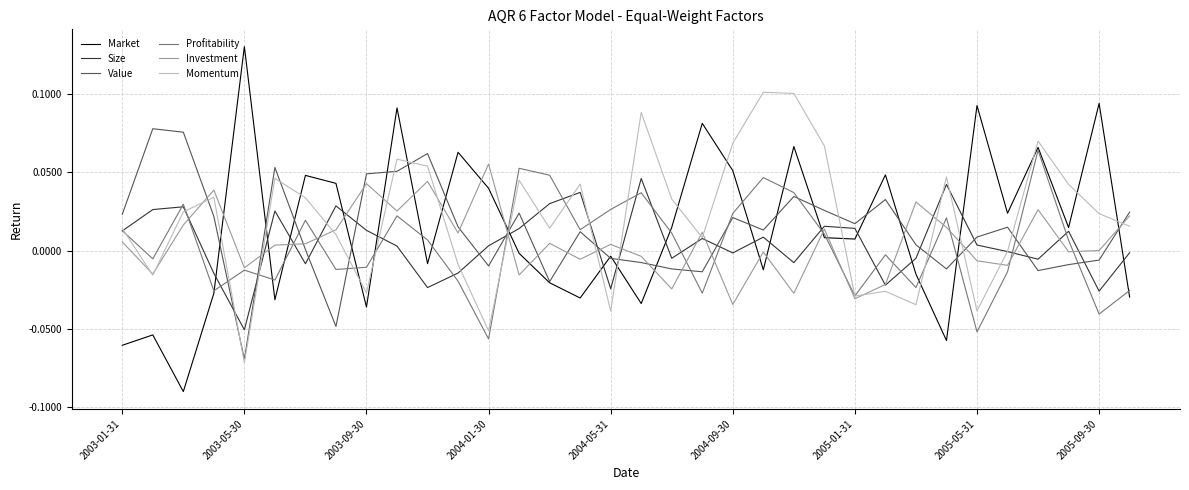

How many lines are shown in the chart?

6